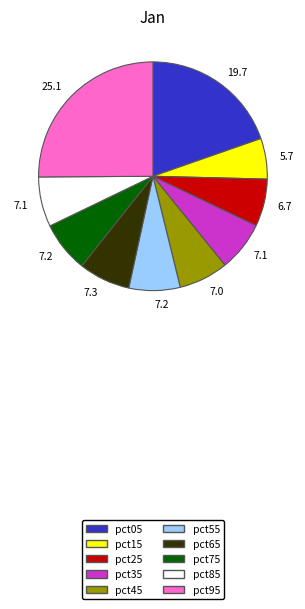

What is the largest slice in the pie chart?

pct95